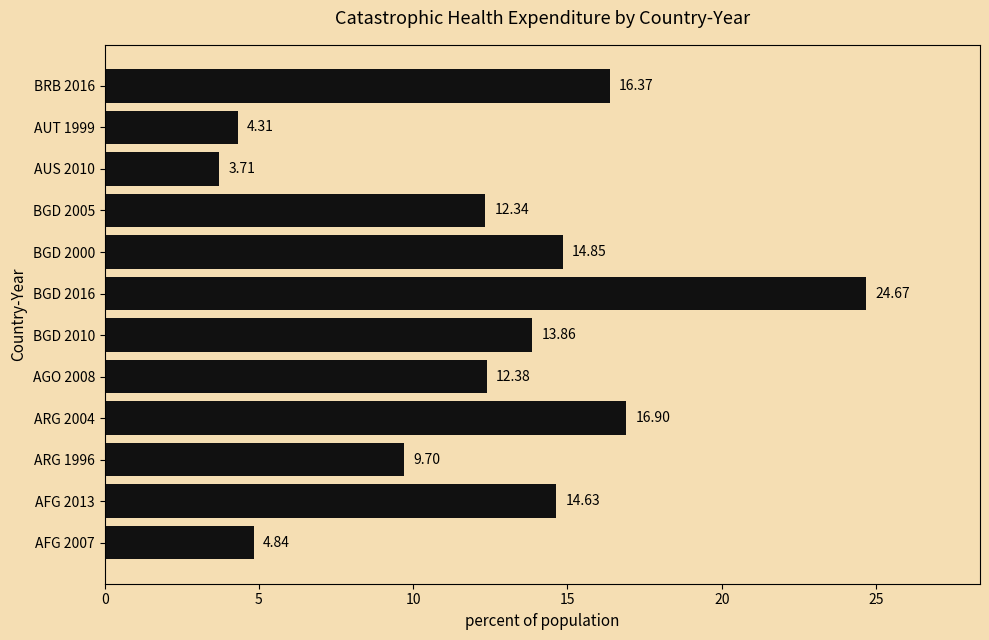

What is the ratio of the value at AFG 2007 to the value at ARG 2004?

0.3